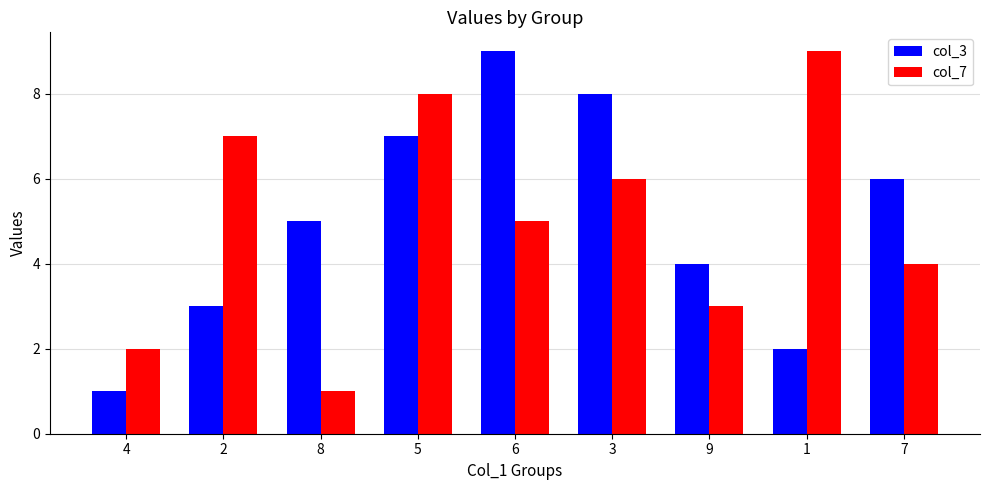

The col_7 series shows 3 at 9. True or false?

True